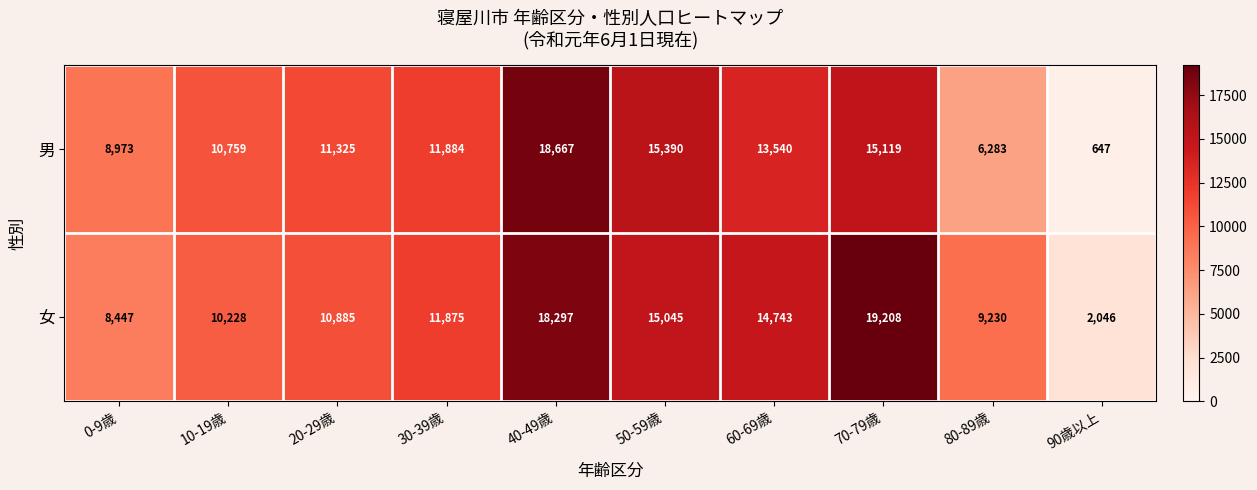

Reading left to right, transcribe all the data shown in this chart.

男: 0-9歳=8973	10-19歳=10759	20-29歳=11325	30-39歳=11884	40-49歳=18667	50-59歳=15390	60-69歳=13540	70-79歳=15119	80-89歳=6283	90歳以上=647
女: 0-9歳=8447	10-19歳=10228	20-29歳=10885	30-39歳=11875	40-49歳=18297	50-59歳=15045	60-69歳=14743	70-79歳=19208	80-89歳=9230	90歳以上=2046